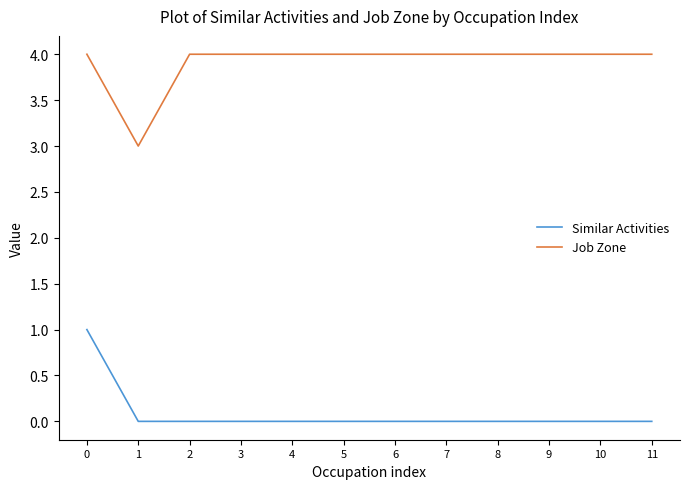

The Similar Activities series shows 0 at 8. True or false?

True